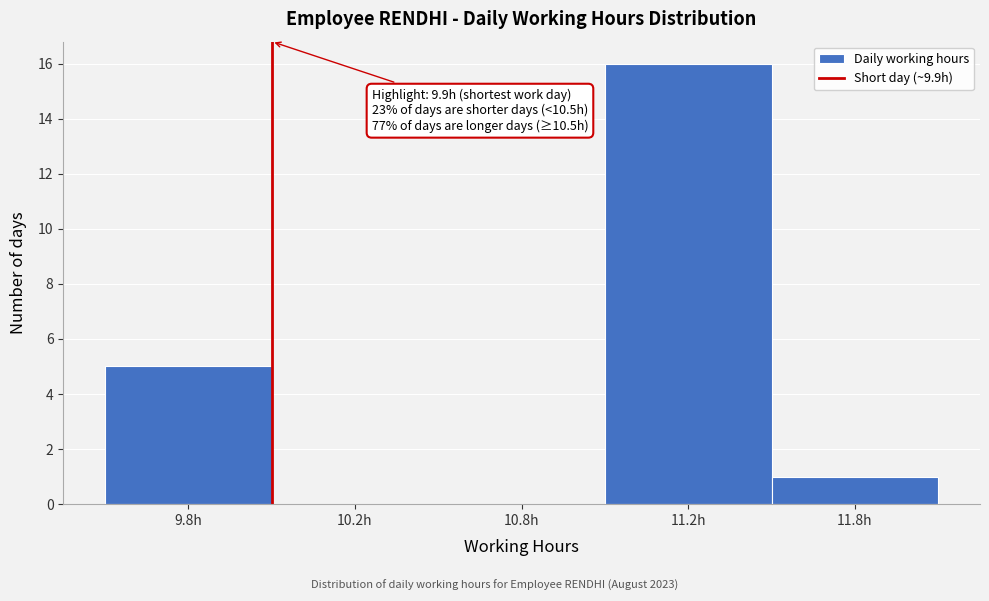

Reading right to left, transcribe all the data shown in this chart.

11.8h=1	11.2h=16	10.8h=0	10.2h=0	9.8h=5